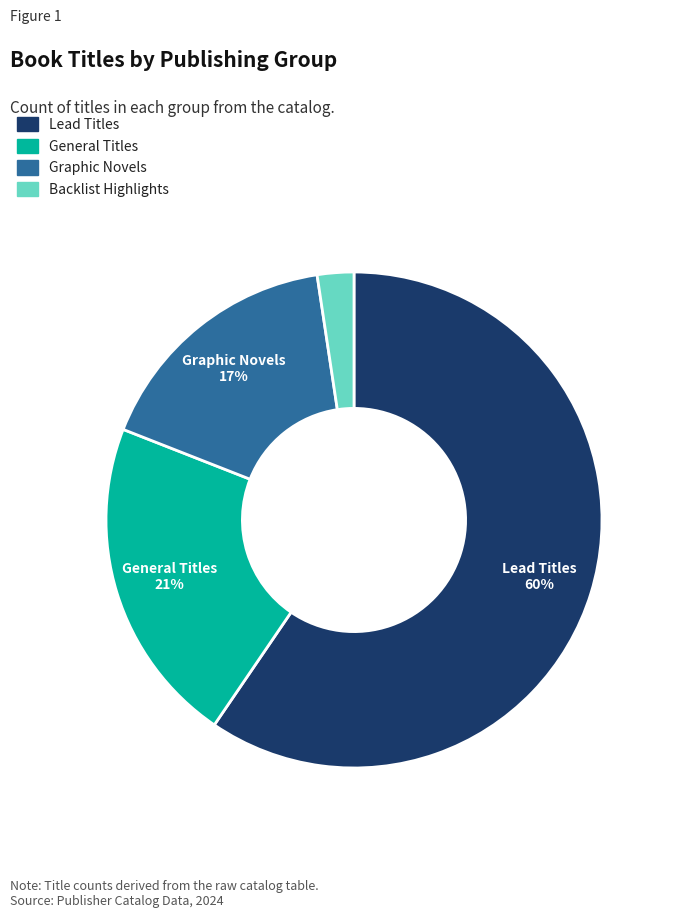

To the nearest percent, what is the difference between the Lead Titles and Graphic Novels slice percentages?

43%